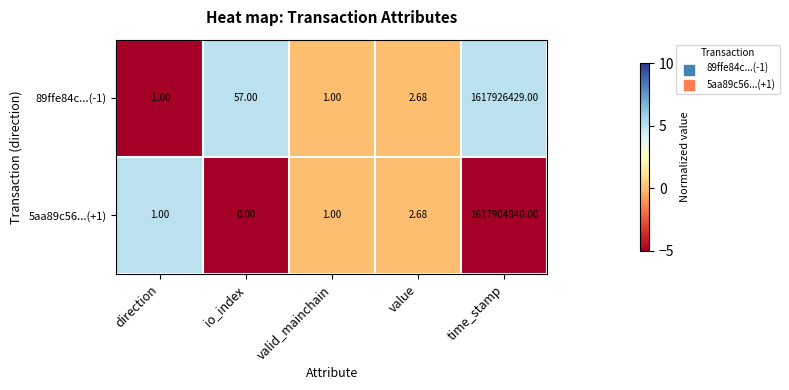

Is the value of 89ffe84c...(-1) at time_stamp greater than the value of 5aa89c56...(+1) at direction?

Yes